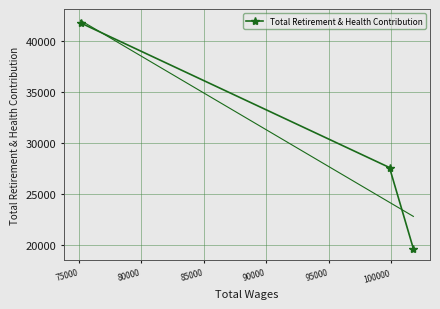

Does the chart display data point markers on the line(s)?

No